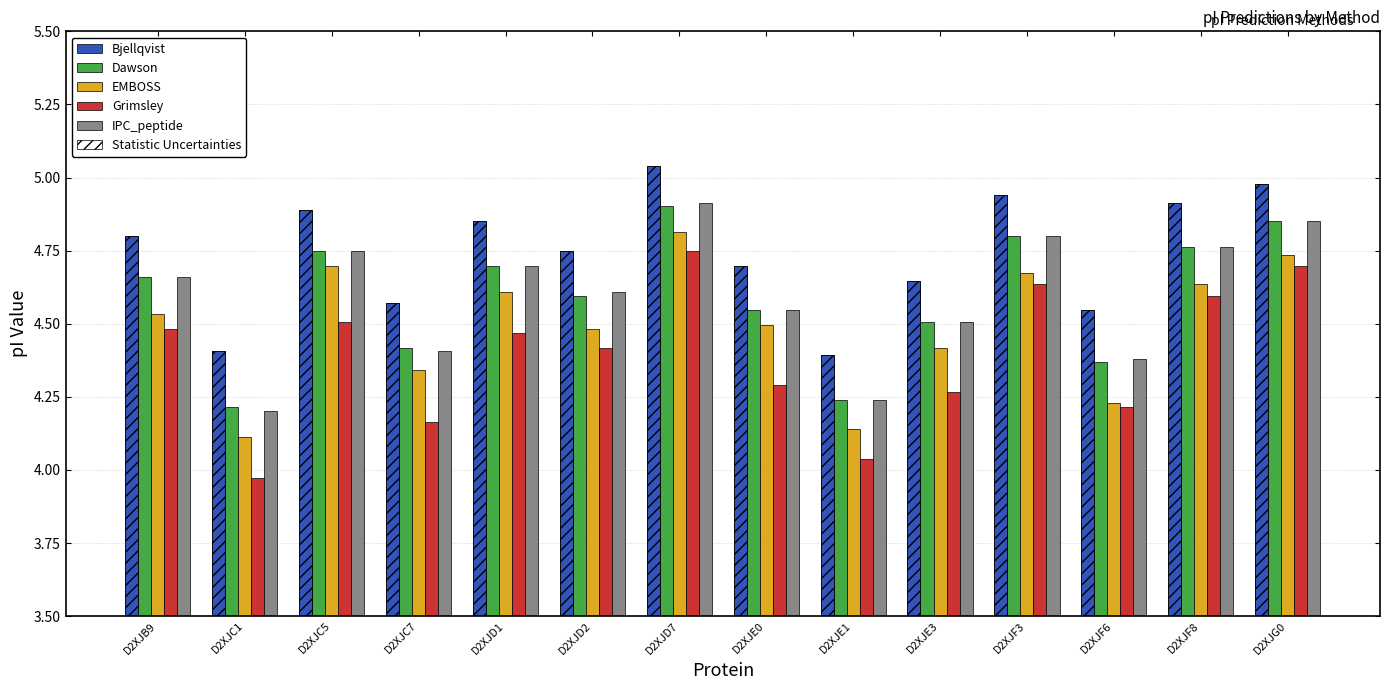

Count the EMBOSS values in the range 4 to 5.

14